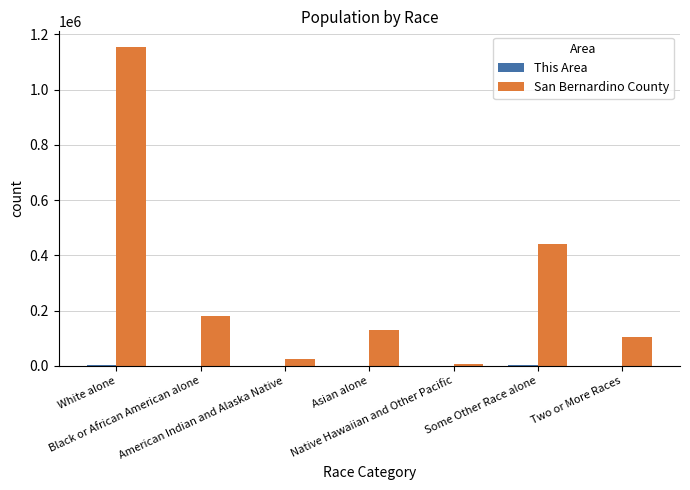

How many categories are shown in the chart?

7